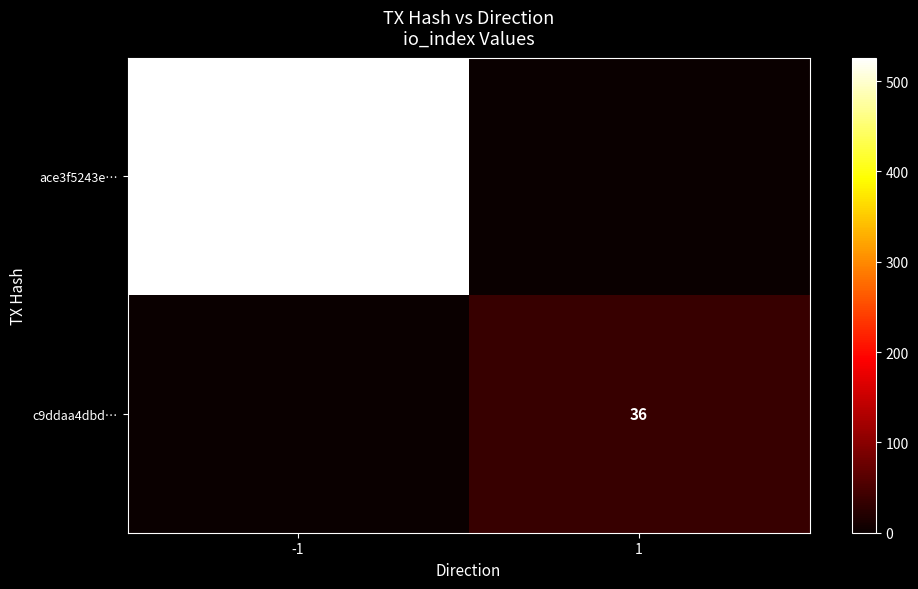

The value of c9ddaa4dbd… at 1 is 36. True or false?

True